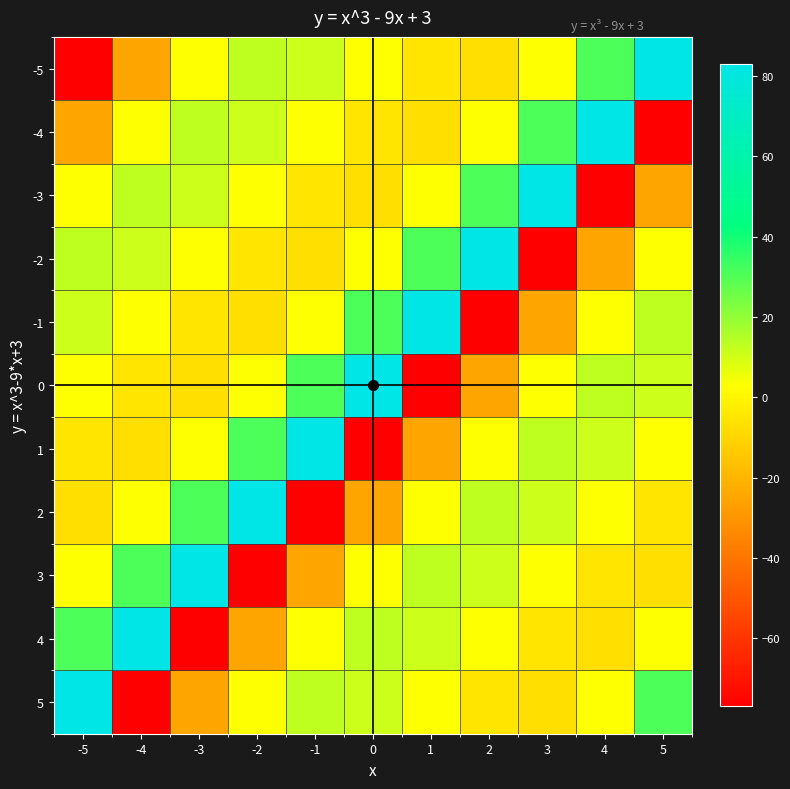

What is the spread (max minus min) of values at -4?

160